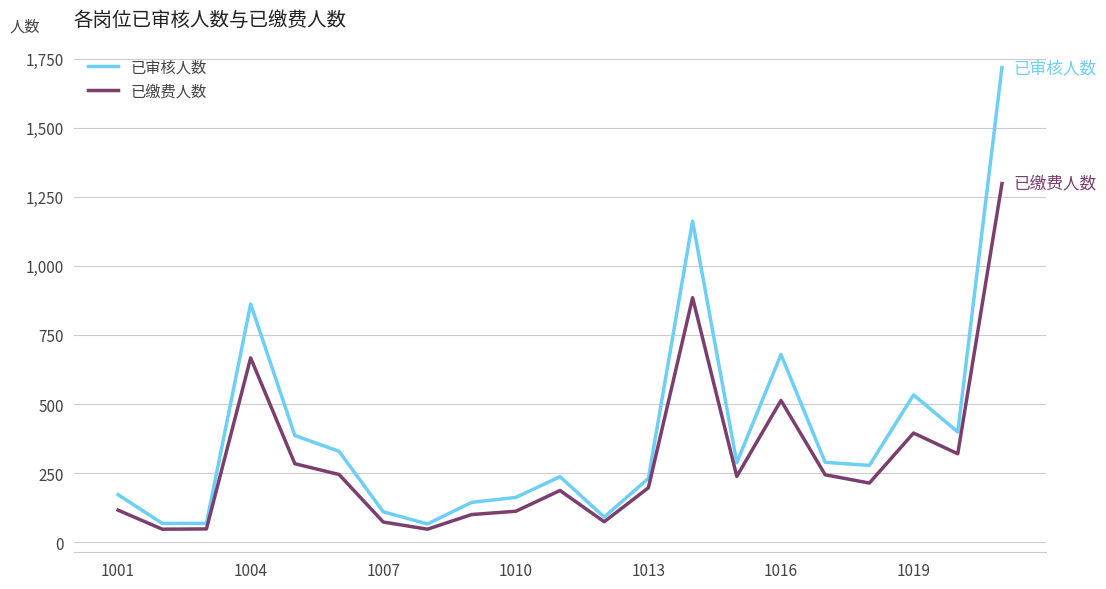

Which series has the largest total across all categories?

已审核人数